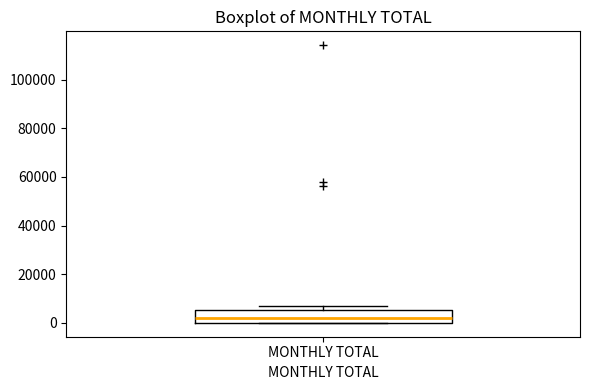

Read this box plot against the y-axis: the position of the median line, the range covered by the box, and the ends of both whiskers. The values are not printed on the chart, so give them approximately, as read against the axis.

median 2000, box 0 to 6000, whiskers 0 to 6000 (just above the box's upper edge)